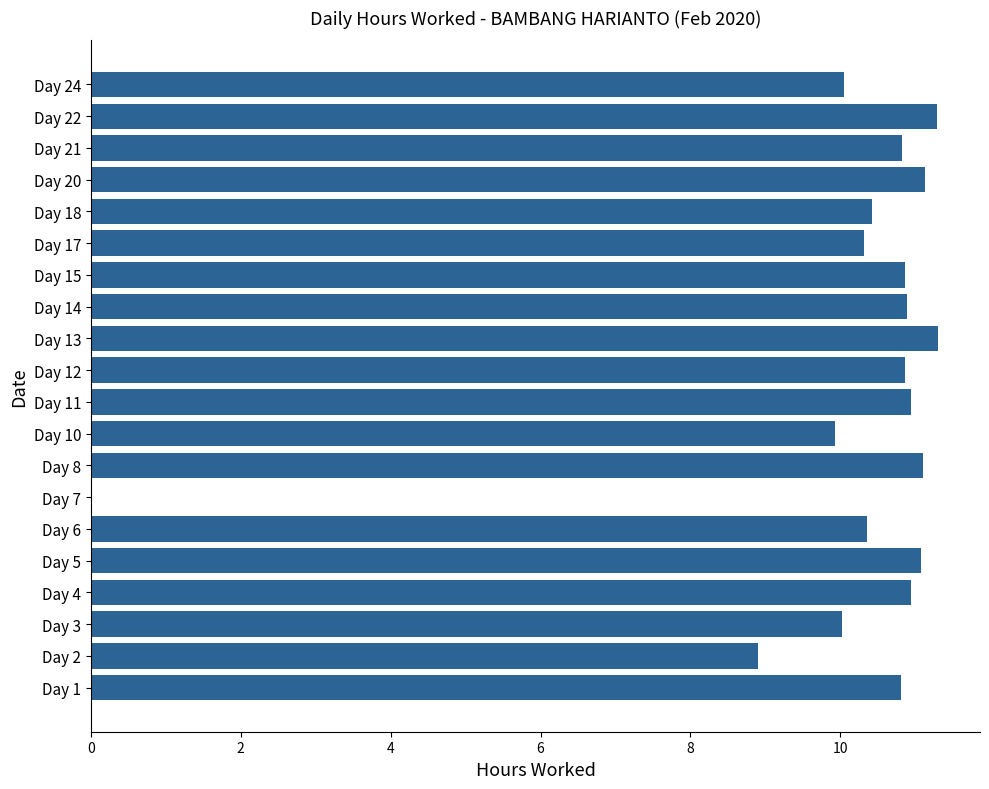

Is it true that the value at Day 8 is 11.1?

True